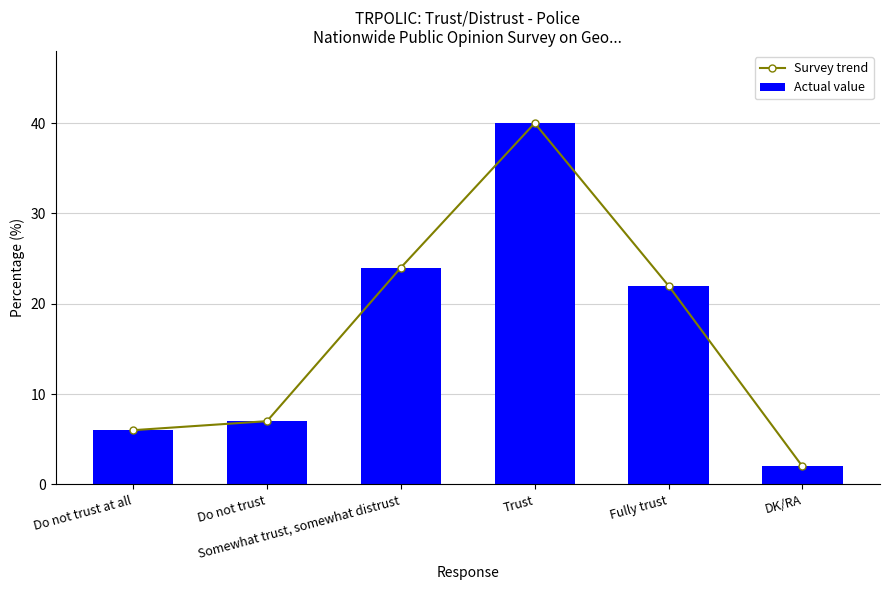

Between Somewhat trust, somewhat distrust and Fully trust, which series saw the biggest shift?

Survey trend